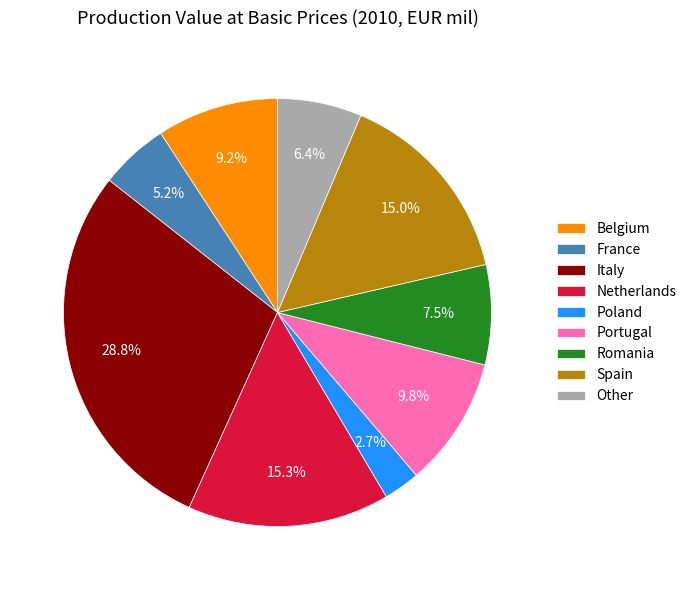

Count the number of slices in the pie.

9